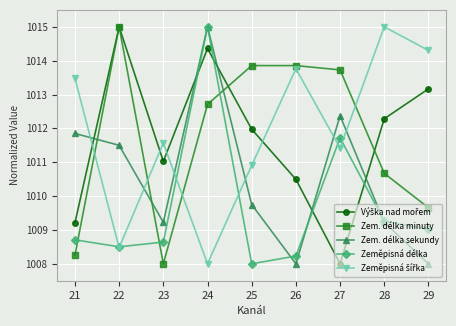

True or false: Zem. délka sekundy and Zem. délka minuty cross at least once.

True